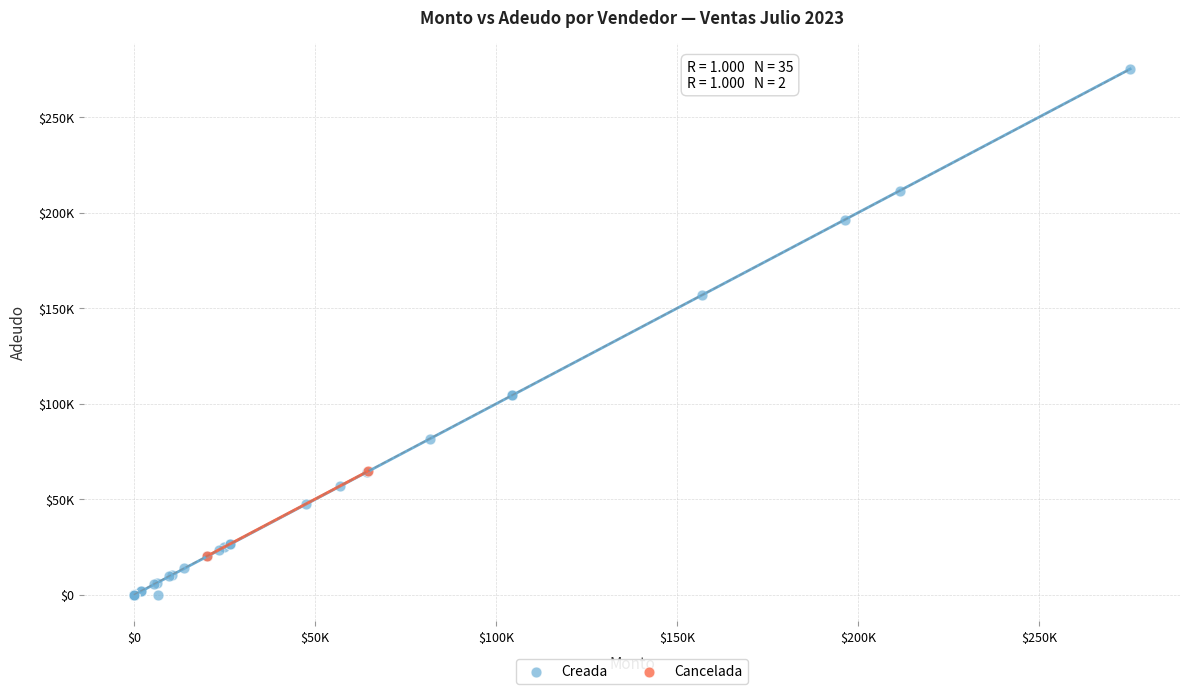

Which series has the widest spread of Y values?

Creada